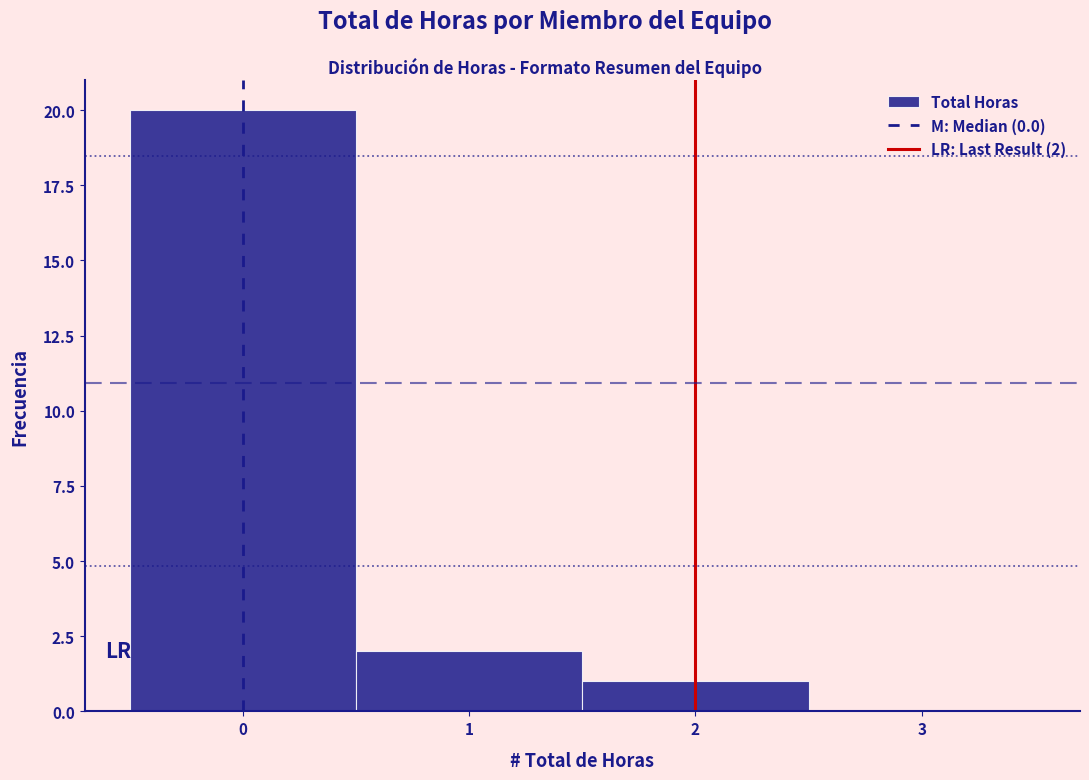

Over which range of the x-axis is the bar tallest?

-0.5 to 0.5